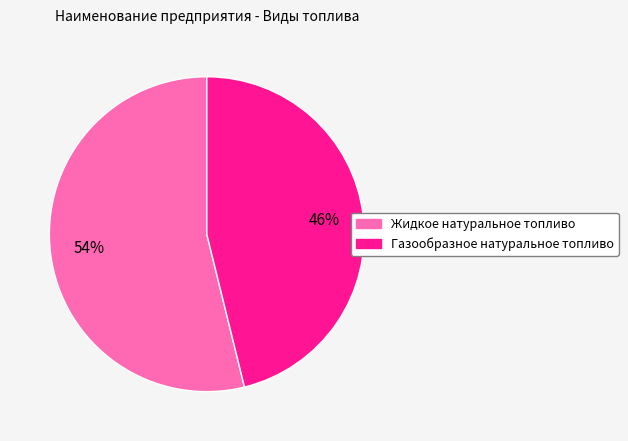

To the nearest percent, what is the difference between the largest and smallest slice percentages?

8%